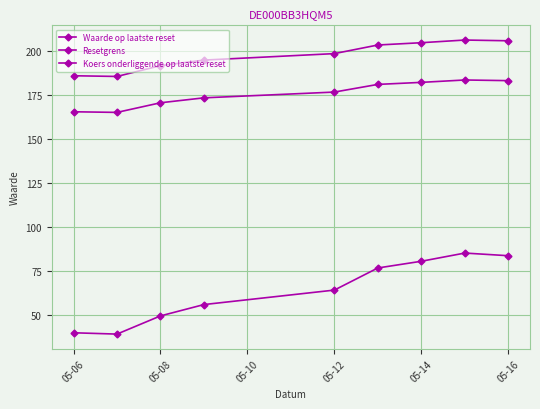

How many categories are shown in the chart?

9